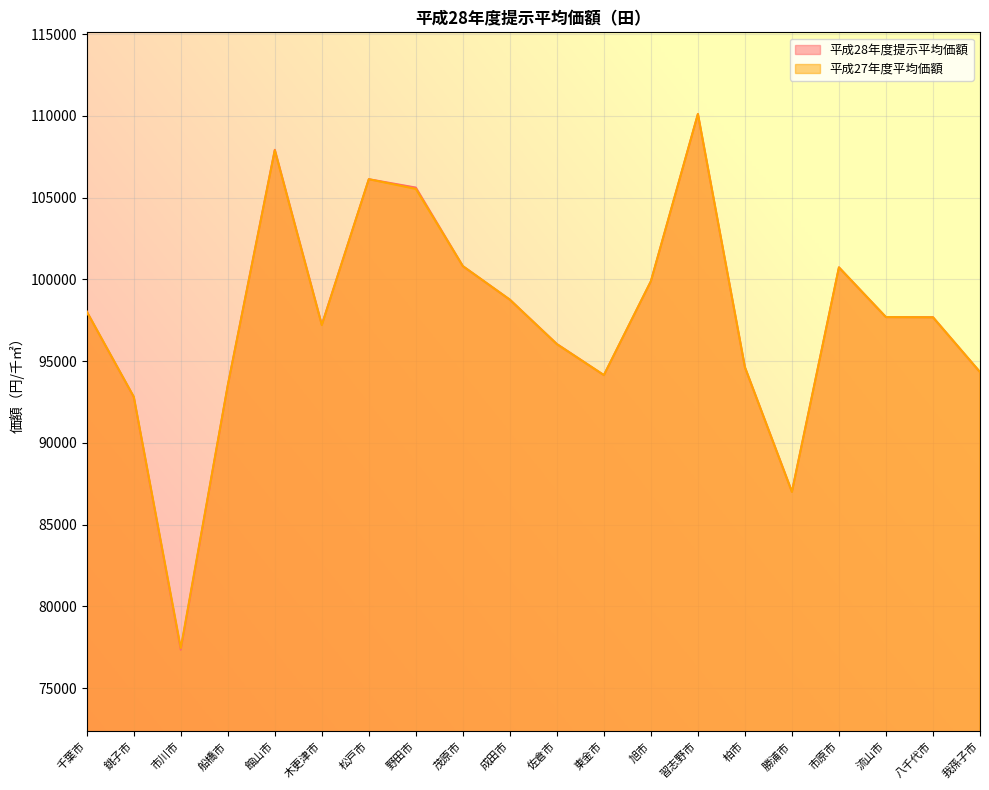

List the series in order of their overall mean, highest first.

平成28年度提示平均価額, 平成27年度平均価額